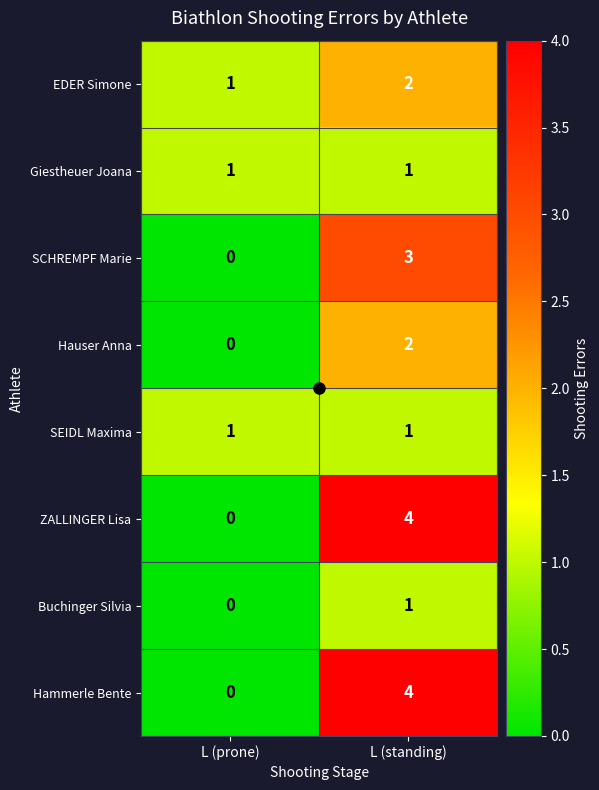

What is the sum of all ZALLINGER Lisa values?

4